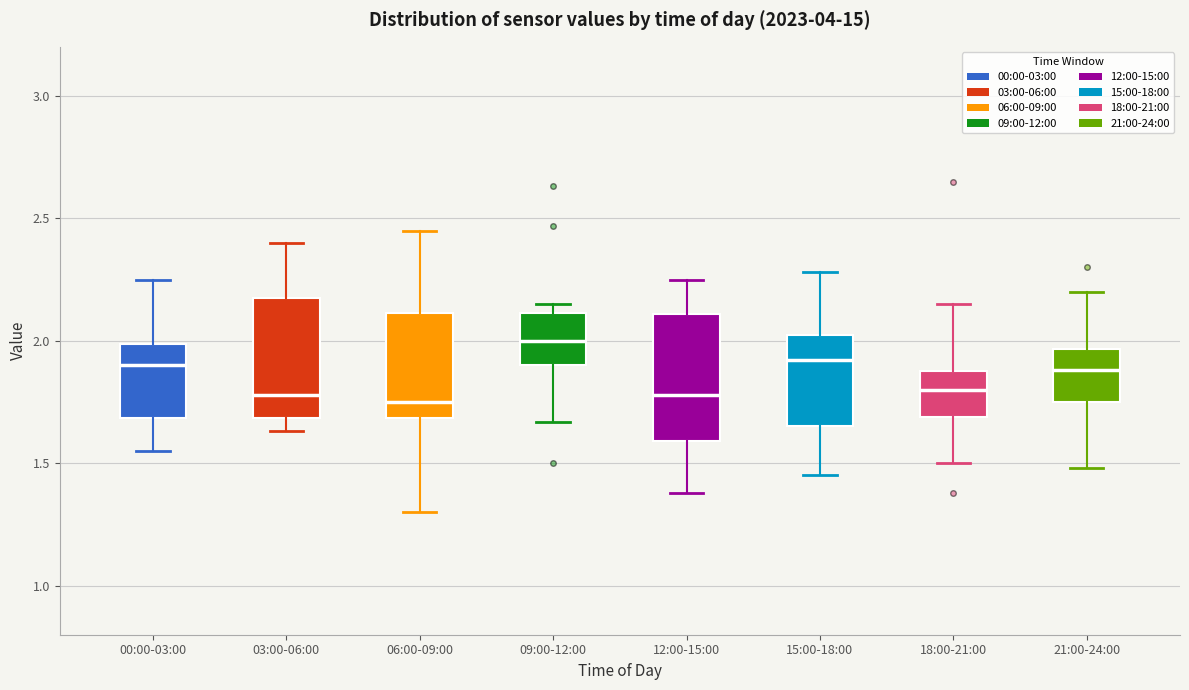

Which box has the highest median line?

09:00-12:00